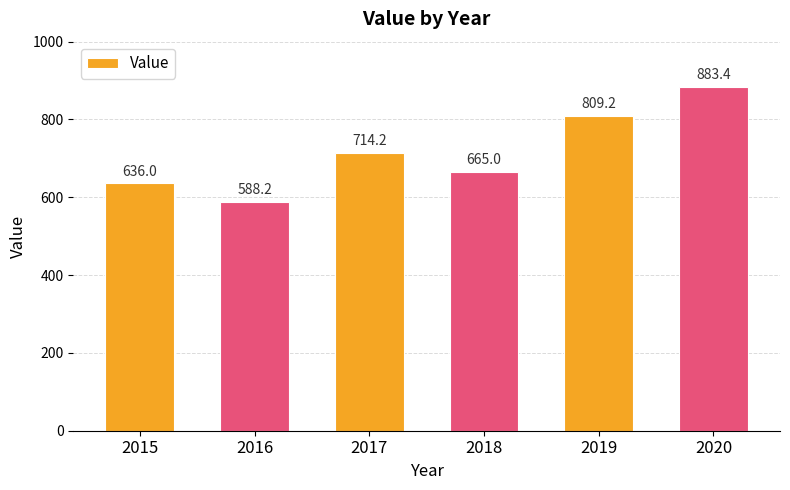

What value does the data have at 2019?

809.2